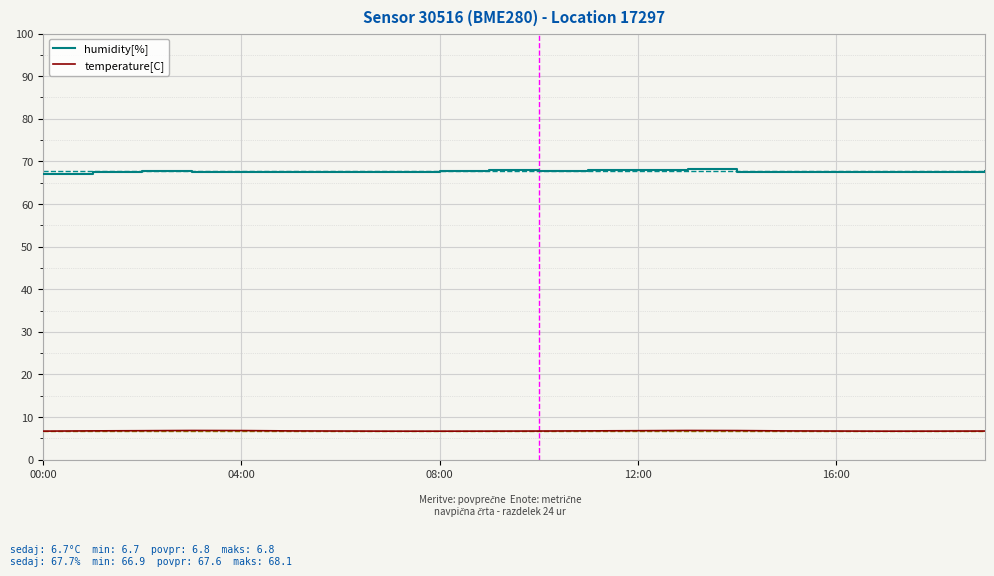

List the series in order of their peak value, highest first.

humidity[%], temperature[C]